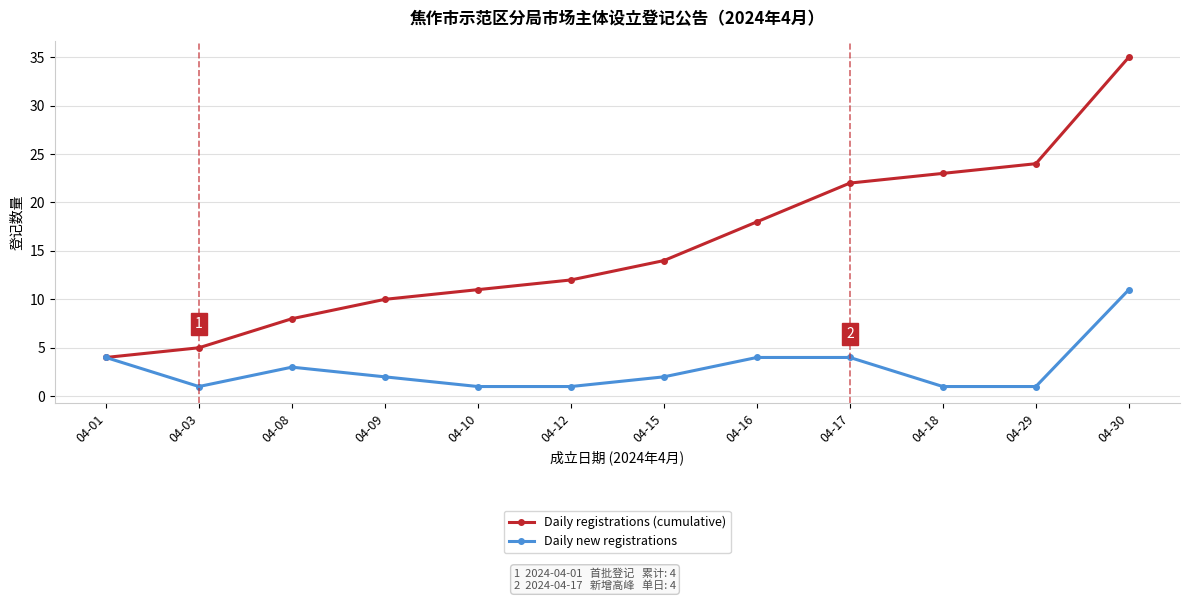

What is the greatest value displayed?

35